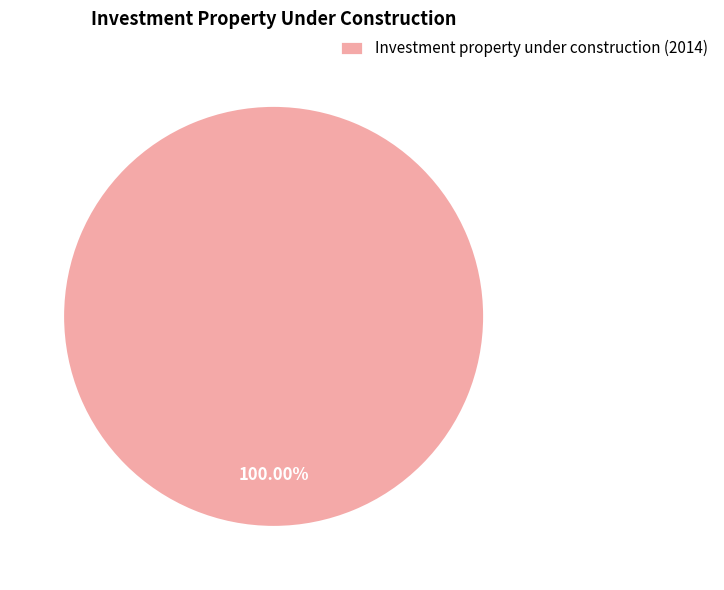

Rank the categories by value from lowest to highest.

Investment property under construction (2014)